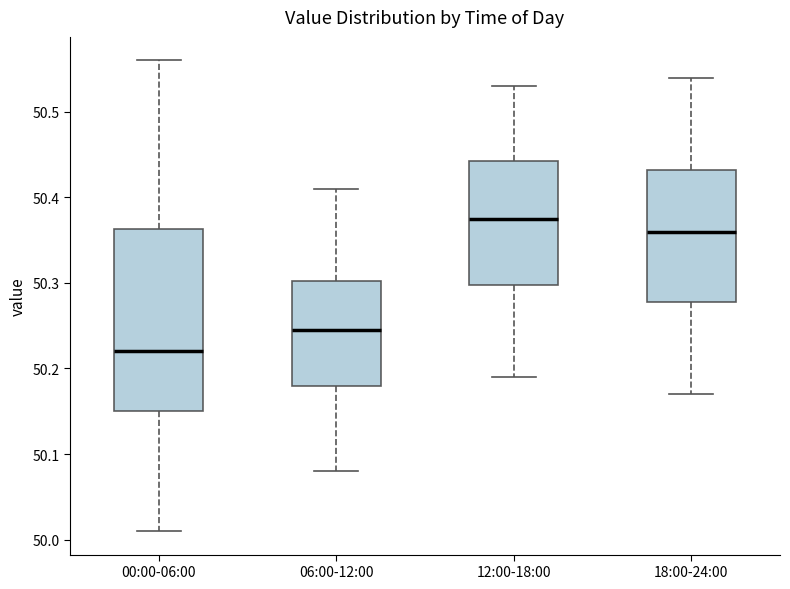

Where does the upper whisker of the box for 00:00-06:00 end on the y-axis? The values are not printed on the chart, so give them approximately, as read against the axis.

50.56